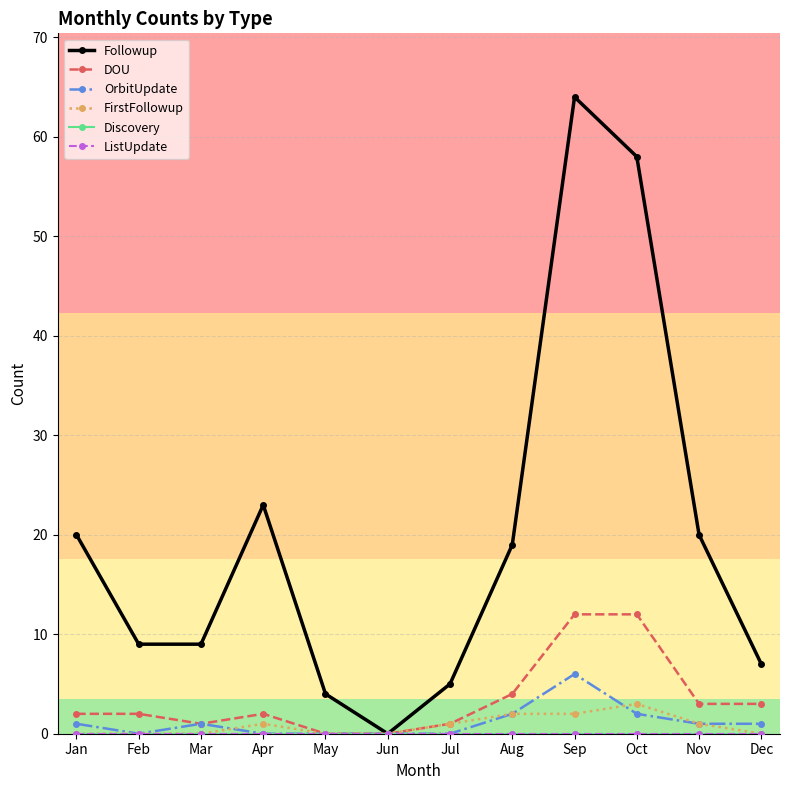

What is the difference between the highest and lowest values at Apr?

23